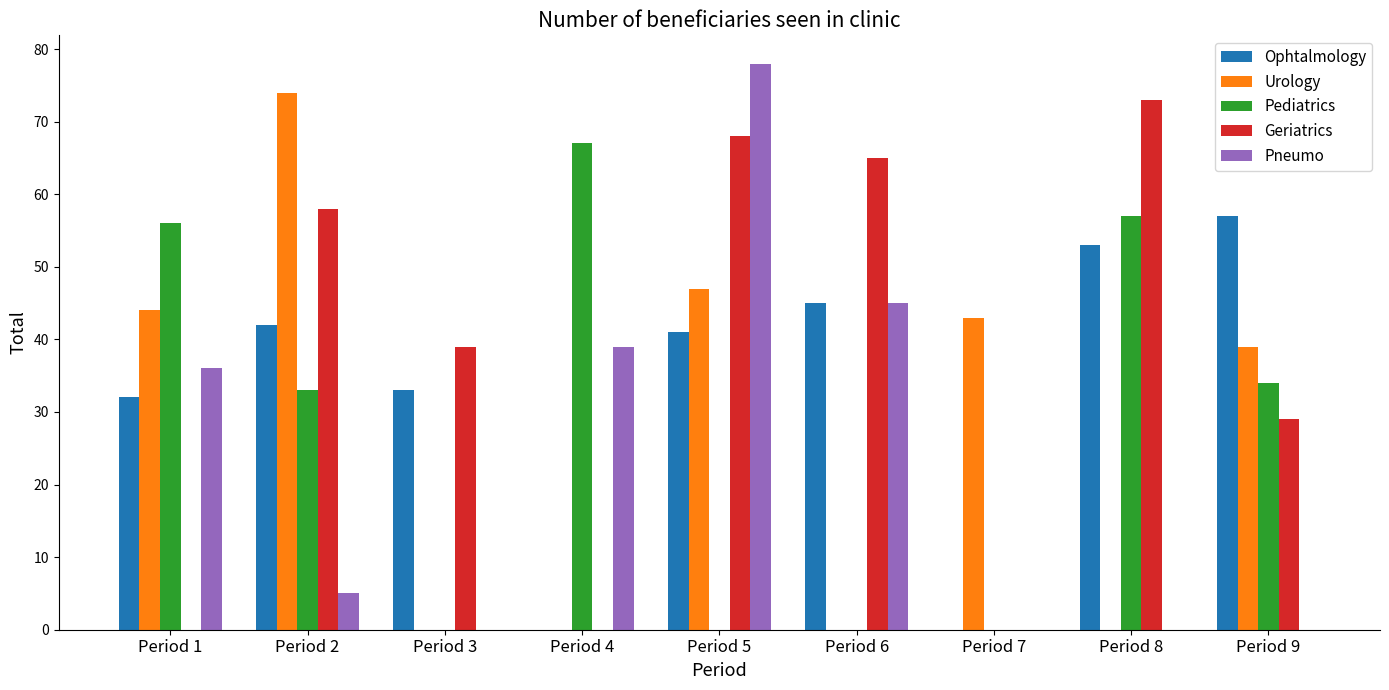

At which category is the sum across all series the highest?

Period 5